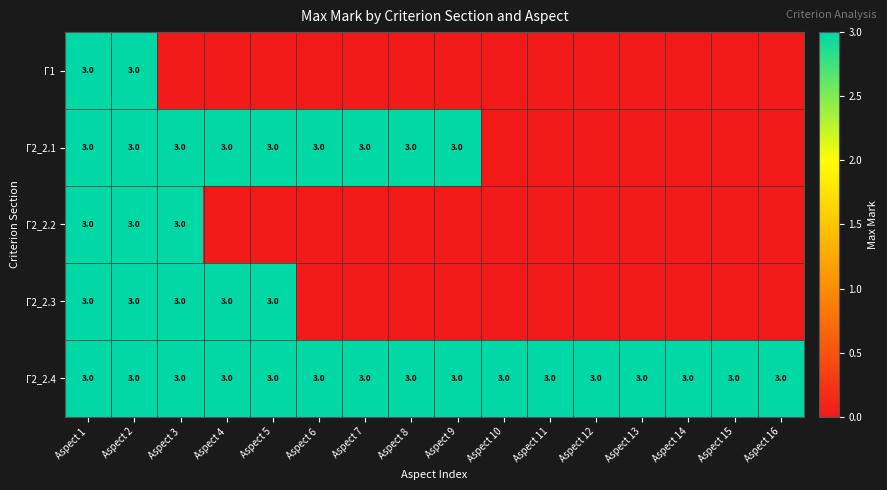

Is it true that Г2_2.1 equals 3 at Aspect 1?

True